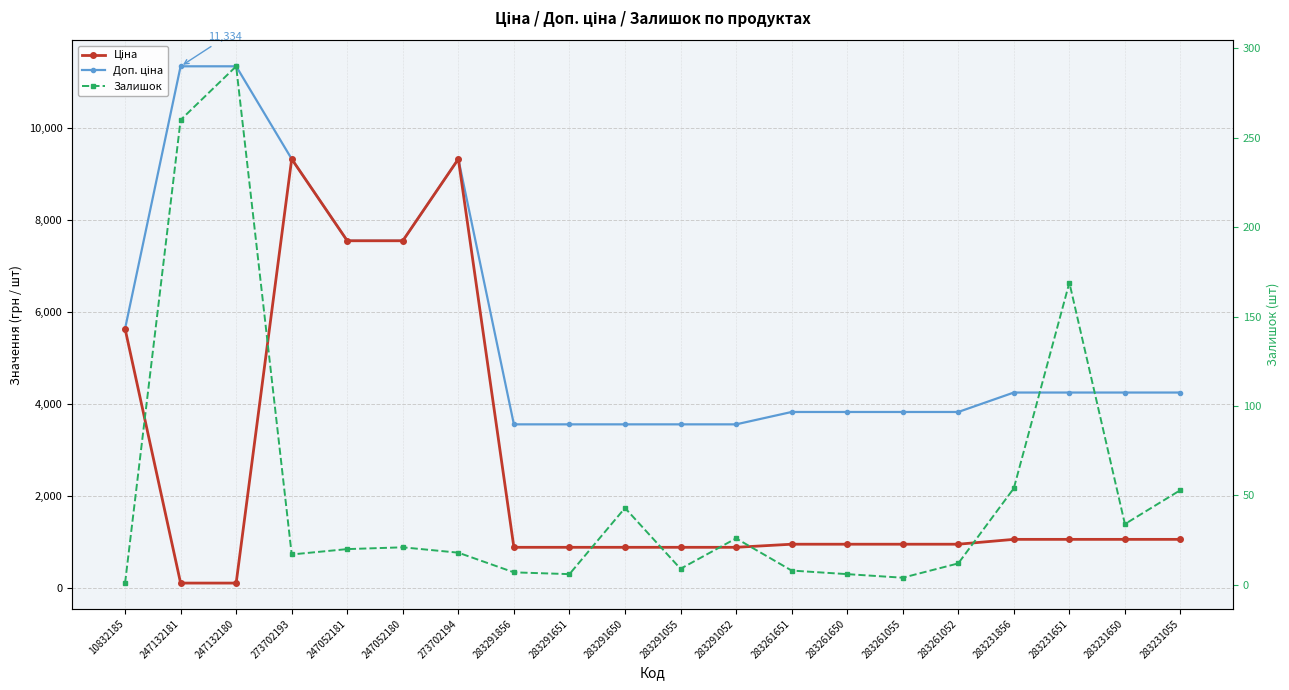

At which label does Ціна first exceed 957?

10832185